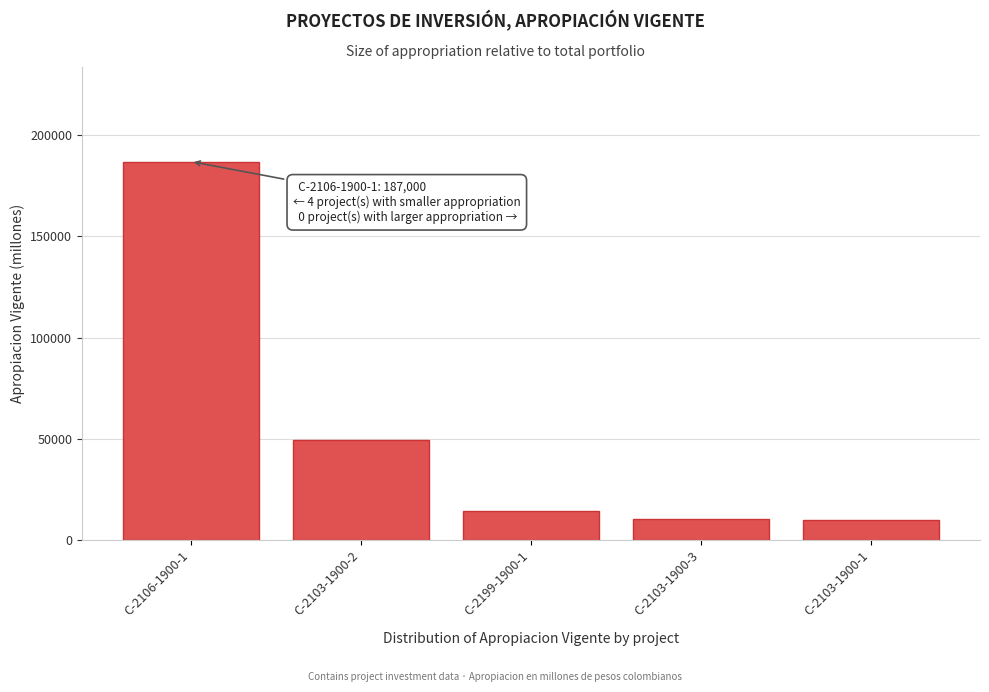

What is the ratio of the value at C-2103-1900-1 to the value at C-2199-1900-1?

0.7